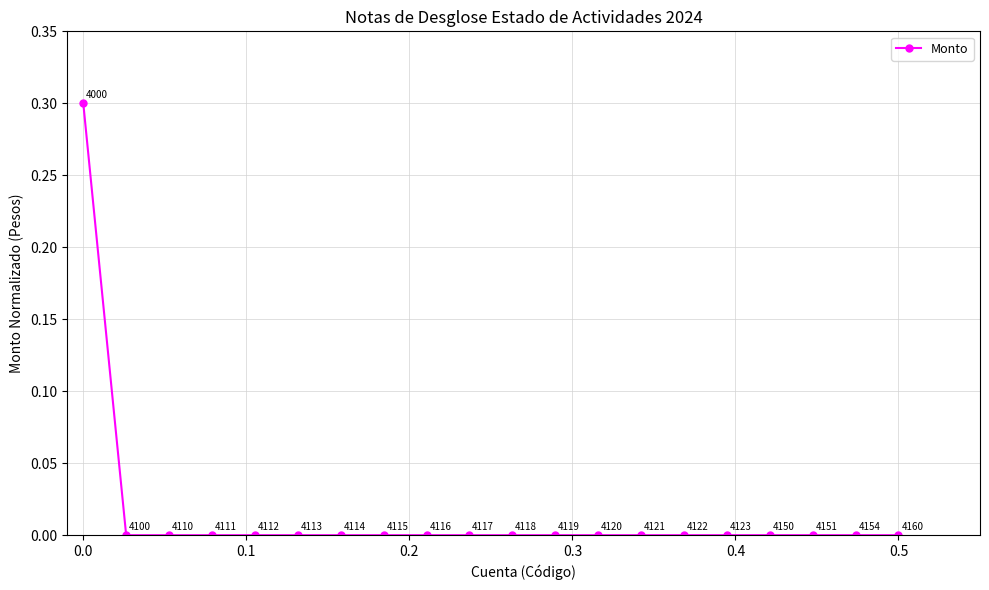

How many categories are shown in the chart?

20